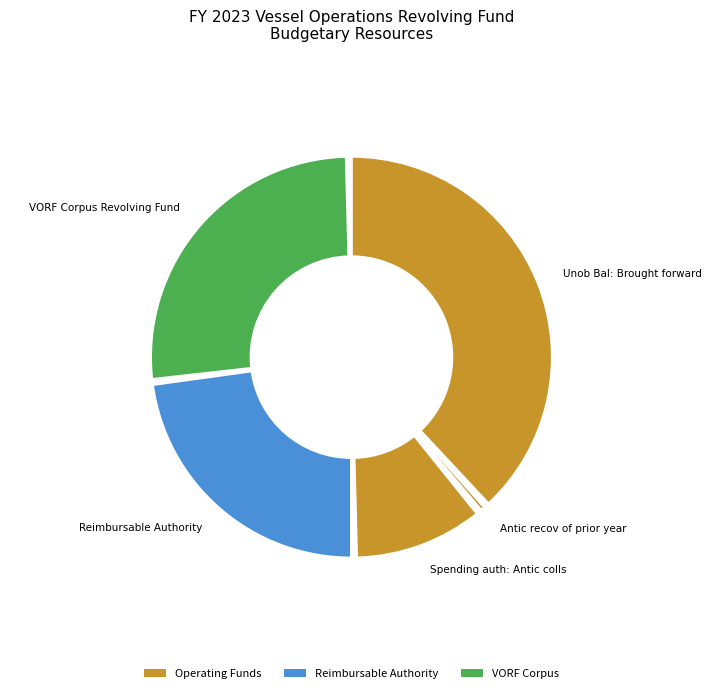

What portion of the pie excludes Spending auth: Antic colls?

89.2%